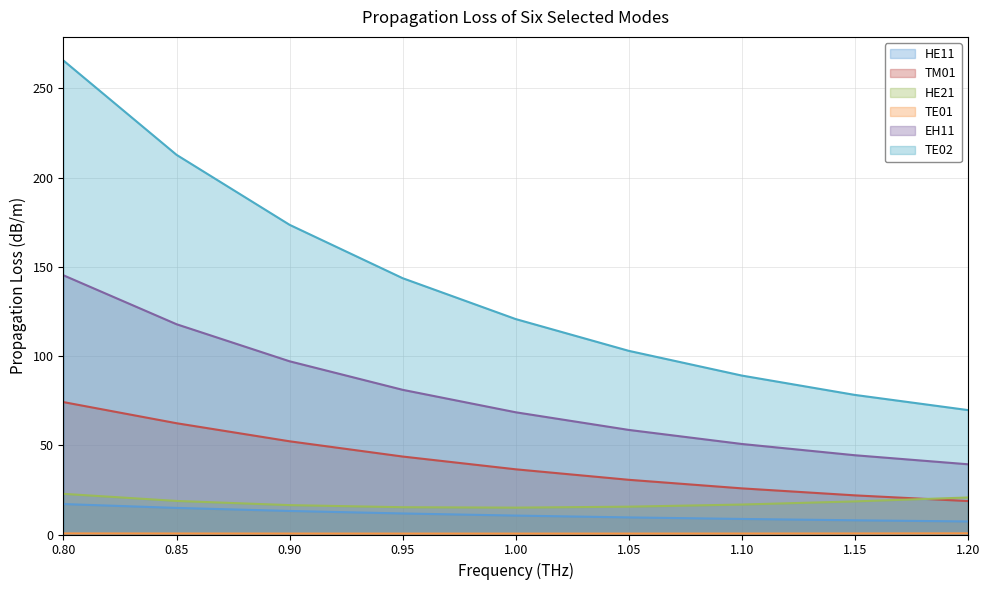

Reading left to right, extract all data points from this chart.

HE11: 0.8=17.1	0.85=14.9	0.9=13.2	0.95=11.8	1.0=10.6	1.05=9.6	1.1=8.7	1.15=8.0	1.2=7.3
TM01: 0.8=74.2	0.85=62.3	0.9=52.2	0.95=43.7	1.0=36.5	1.05=30.6	1.1=25.9	1.15=21.9	1.2=18.7
HE21: 0.8=22.8	0.85=18.8	0.9=16.5	0.95=15.3	1.0=15.1	1.05=15.6	1.1=16.8	1.15=18.5	1.2=20.7
TE01: 0.8=0.6	0.85=0.6	0.9=0.5	0.95=0.5	1.0=0.5	1.05=0.5	1.1=0.5	1.15=0.6	1.2=0.6
EH11: 0.8=145.2	0.85=117.8	0.9=97.0	0.95=81.1	1.0=68.5	1.05=58.6	1.1=50.7	1.15=44.4	1.2=39.4
TE02: 0.8=265.5	0.85=212.7	0.9=173.5	0.95=143.6	1.0=120.7	1.05=102.9	1.1=89.0	1.15=78.2	1.2=69.7